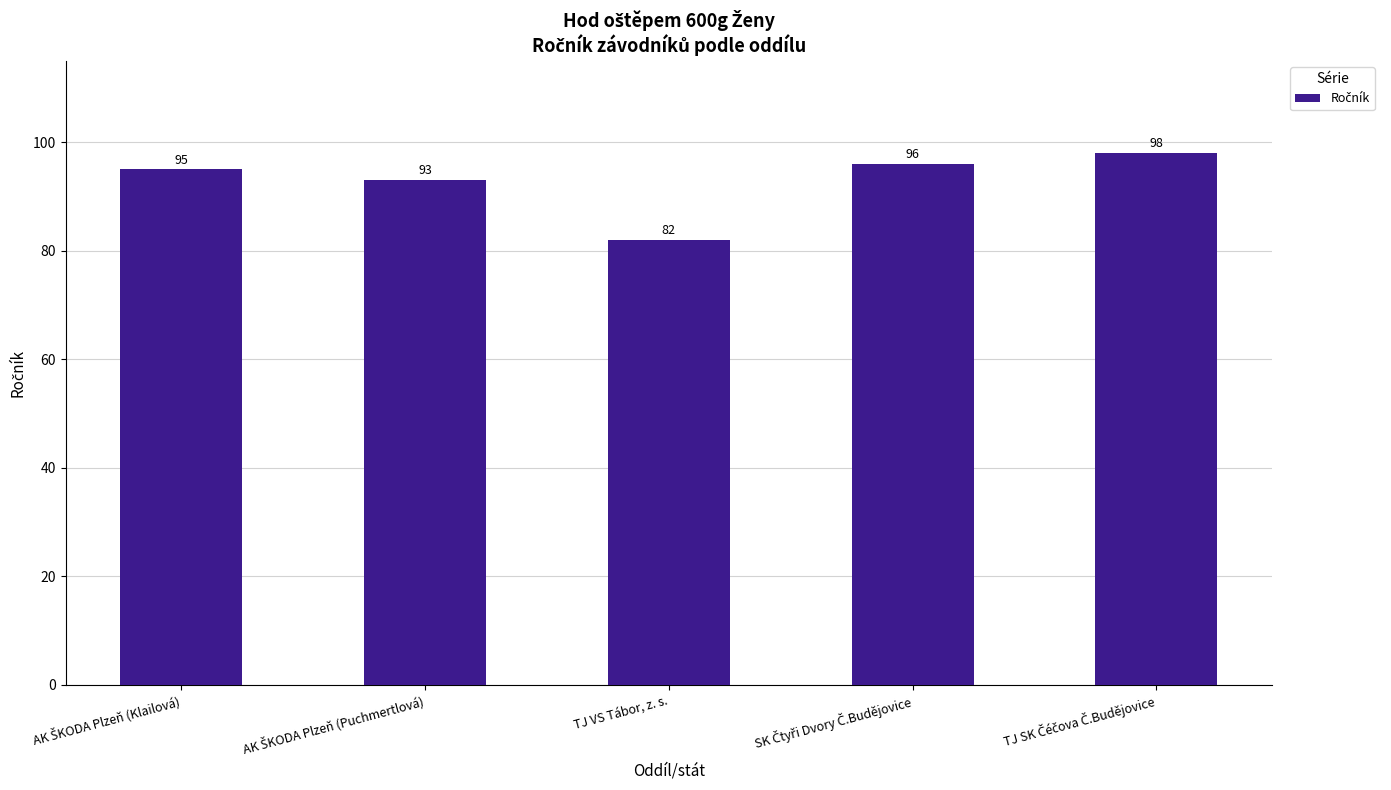

What is the difference between the second highest and second lowest values?

3